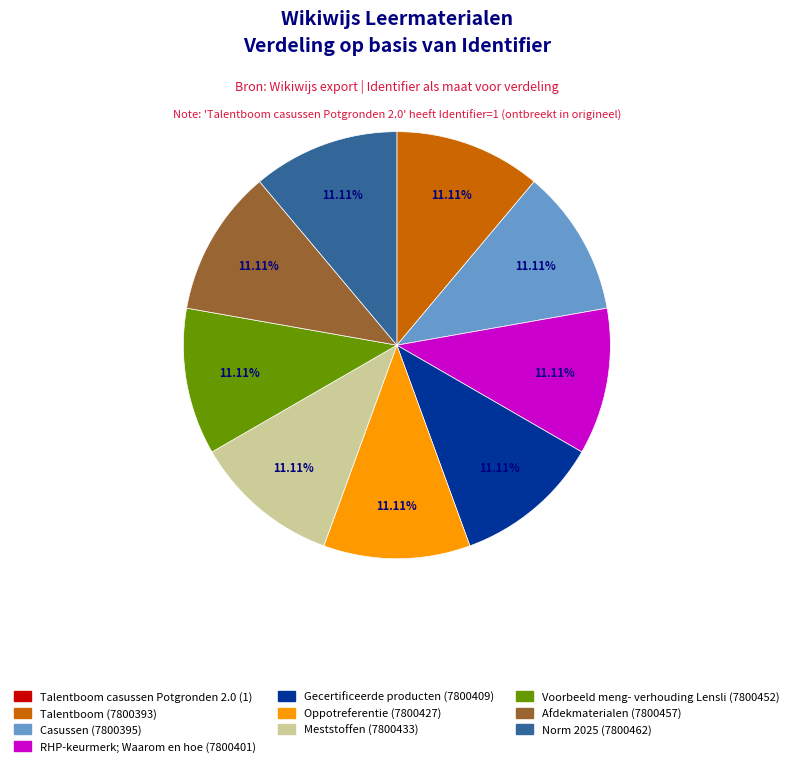

What is the total percentage of Norm 2025 and Meststoffen?

22.2%